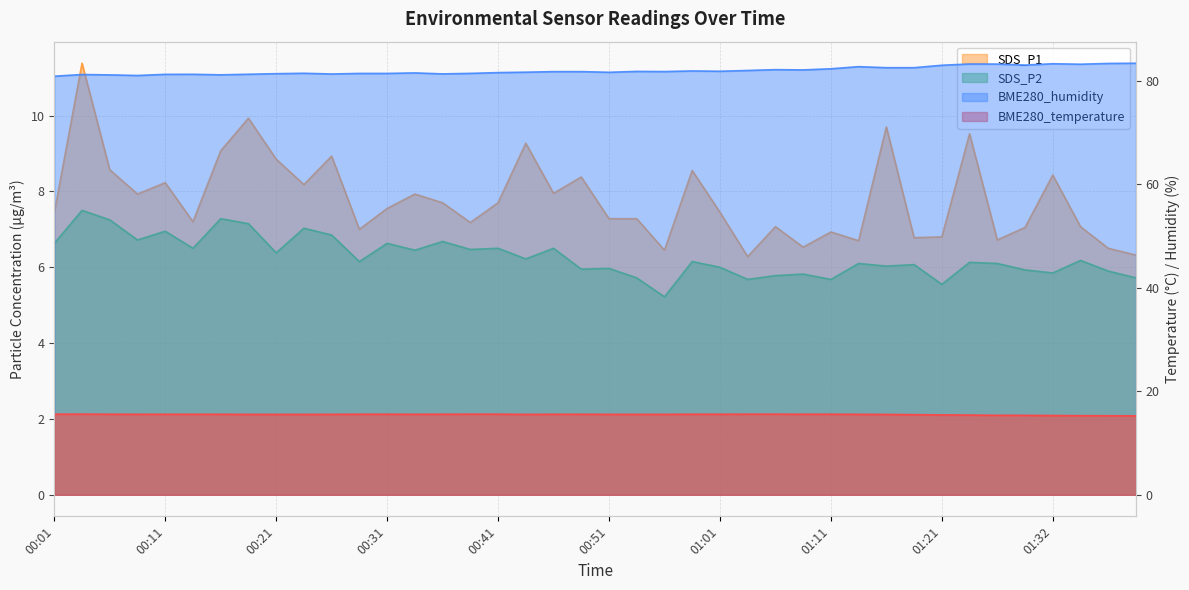

True or false: BME280_humidity and SDS_P2 cross at least once.

False